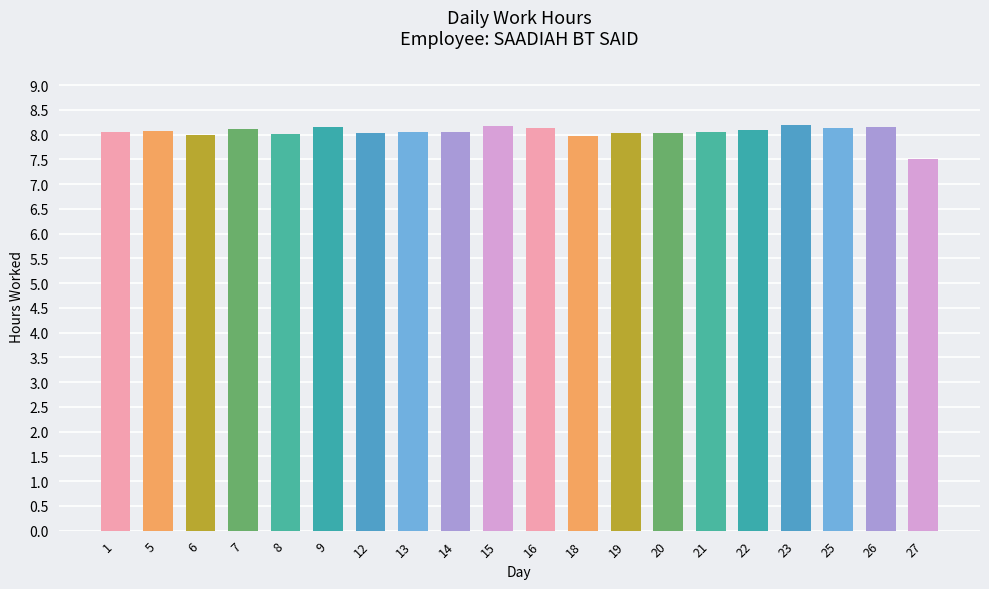

What is the value of the 19th bar from the left?

8.2